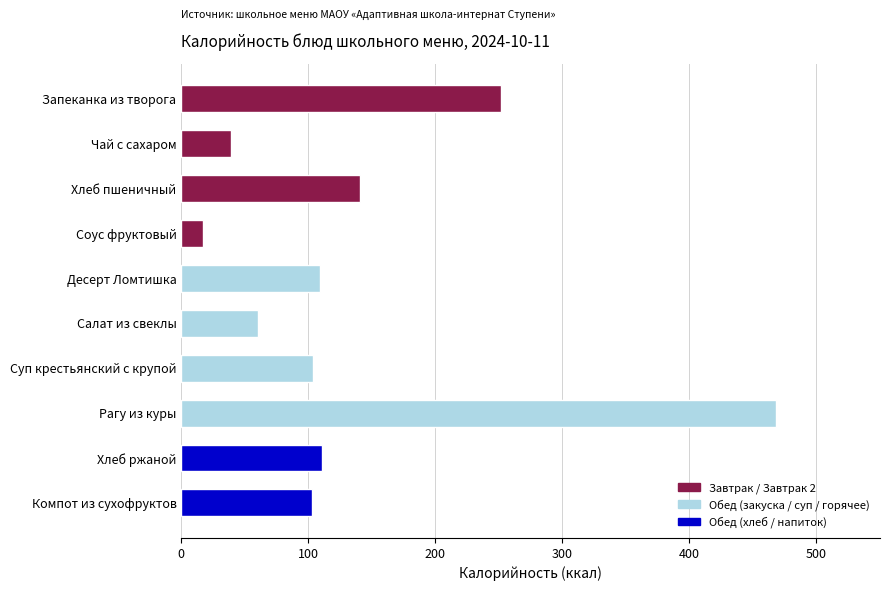

What is the value of the 4th bar from the top?

17